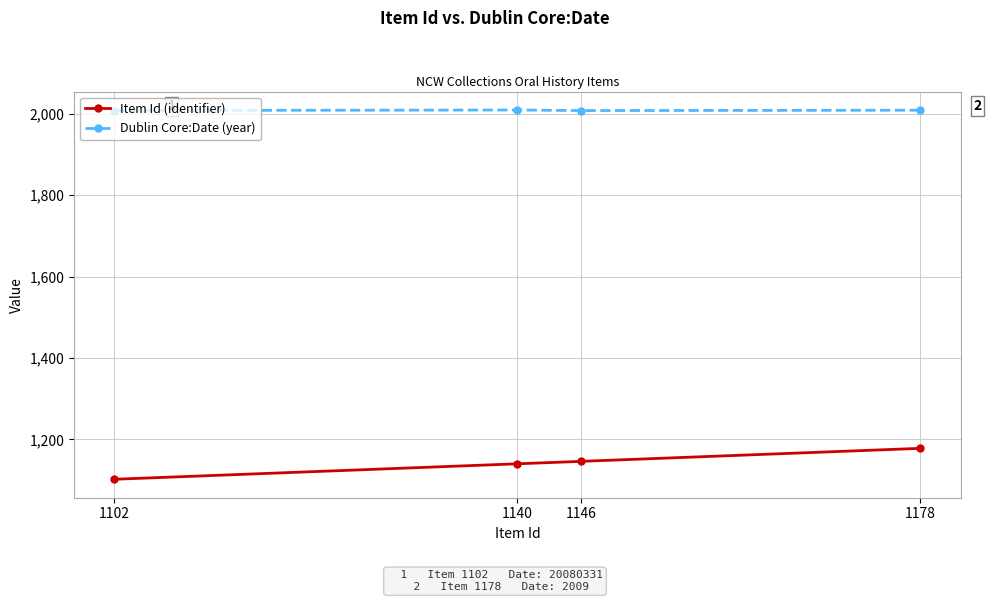

List the series in order of their overall mean, highest first.

Dublin Core:Date (year), Item Id (identifier)